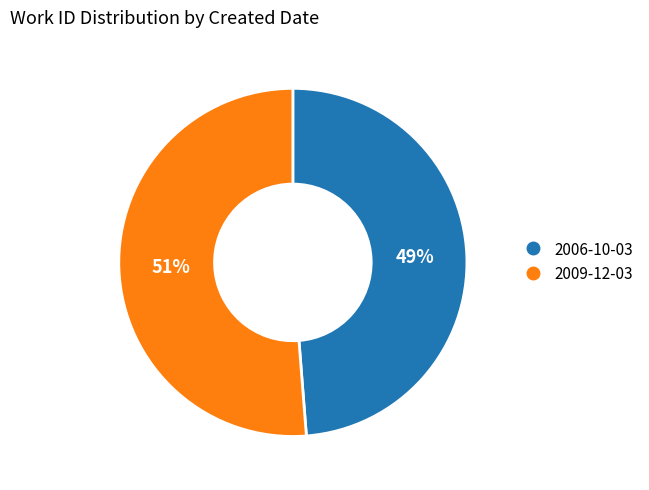

Approximately how many times larger is the value at 2006-10-03 compared to 2009-12-03?

1.0